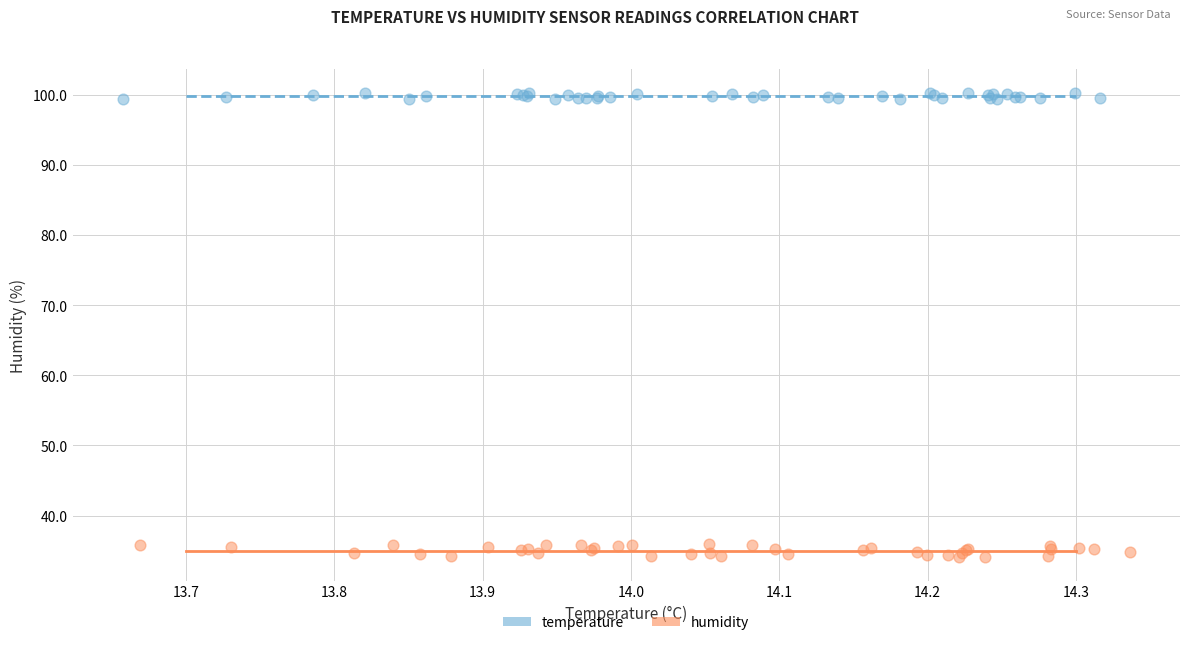

Which series has the largest Y range (max minus min)?

humidity